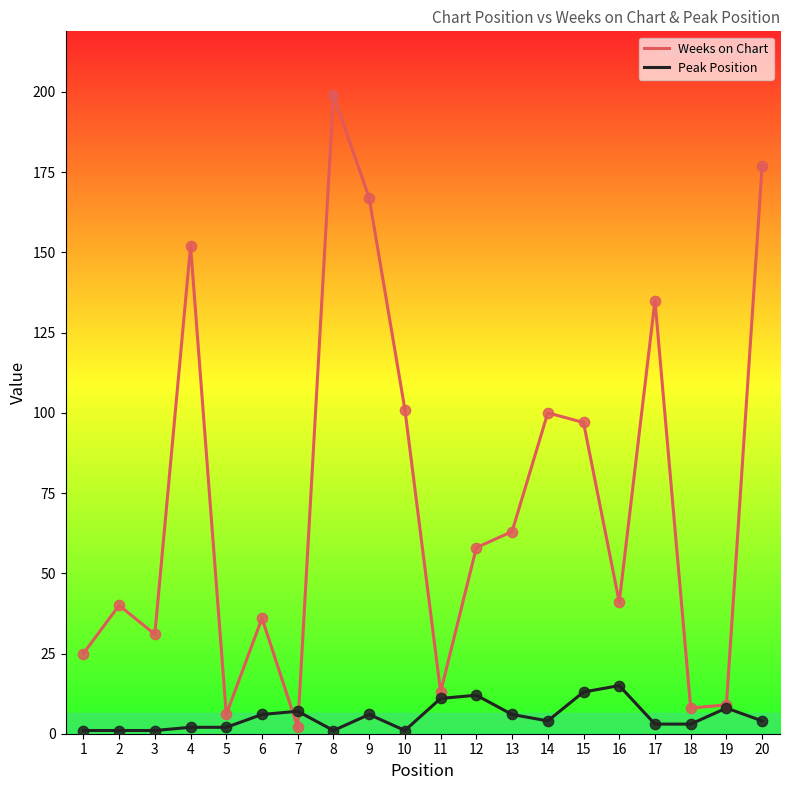

At how many categories does at least one series exceed 80?

8